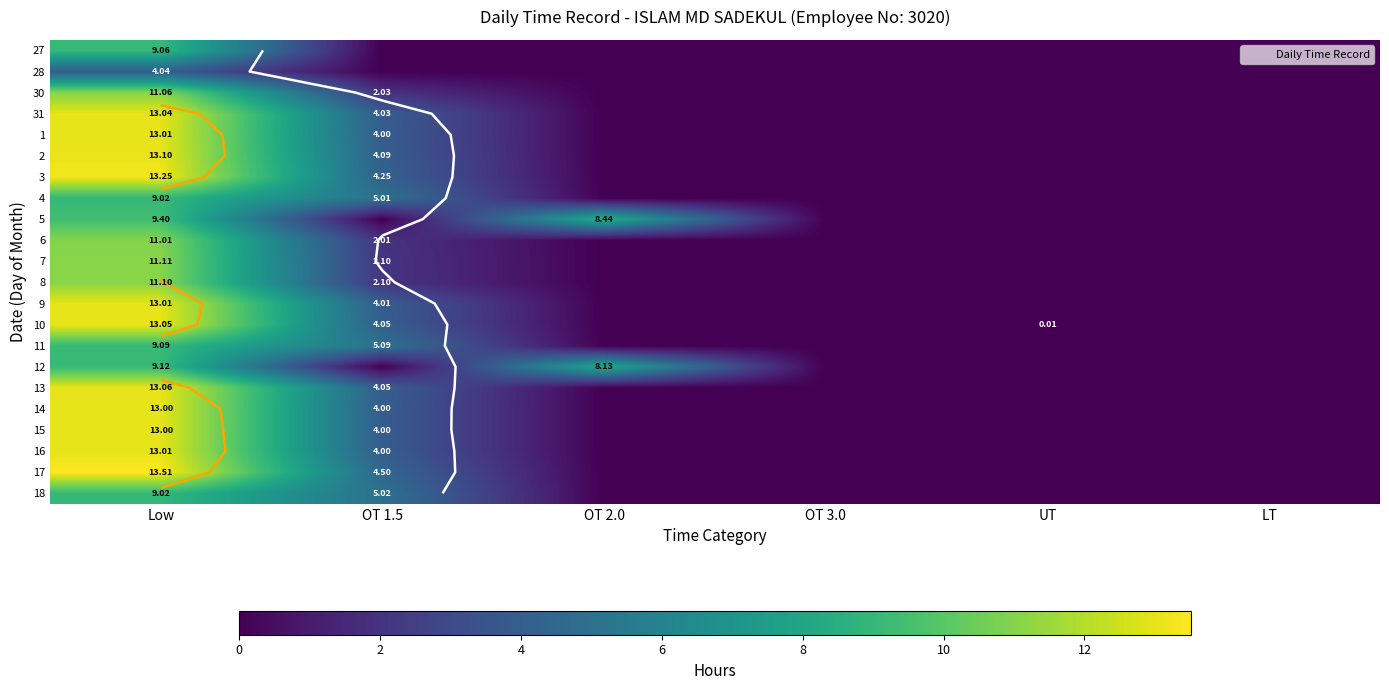

Which category has the lowest value in the 7 series?

OT 2.0